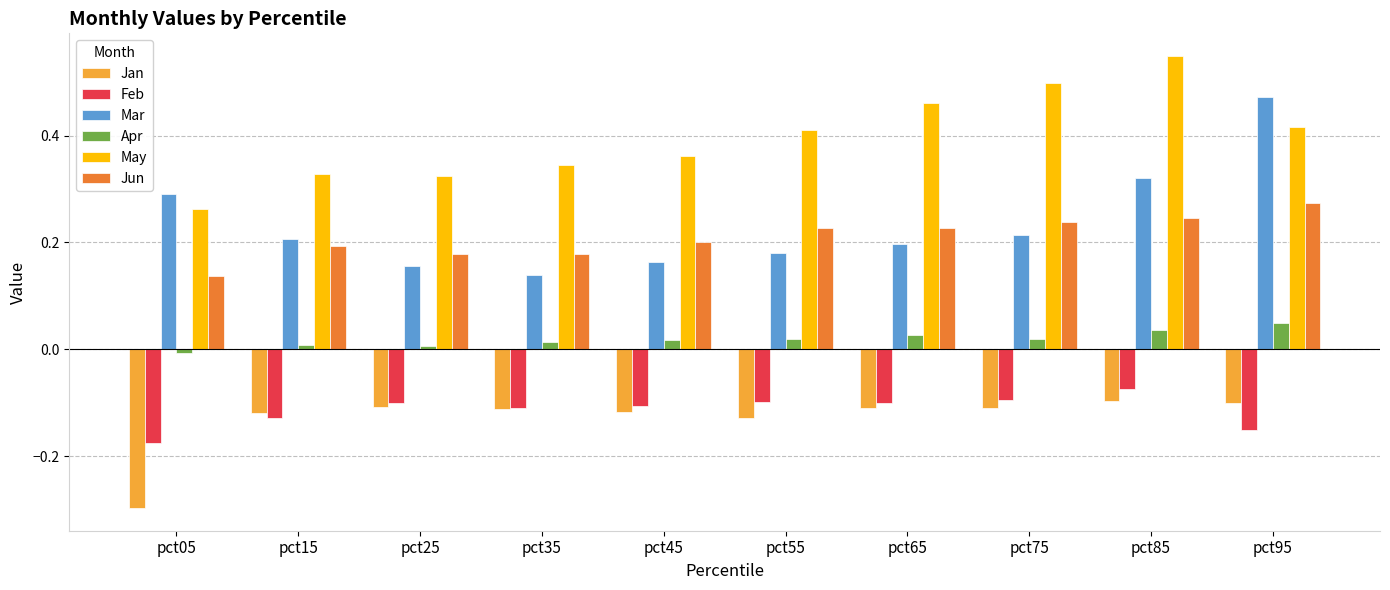

Which series has the largest total across all categories?

May